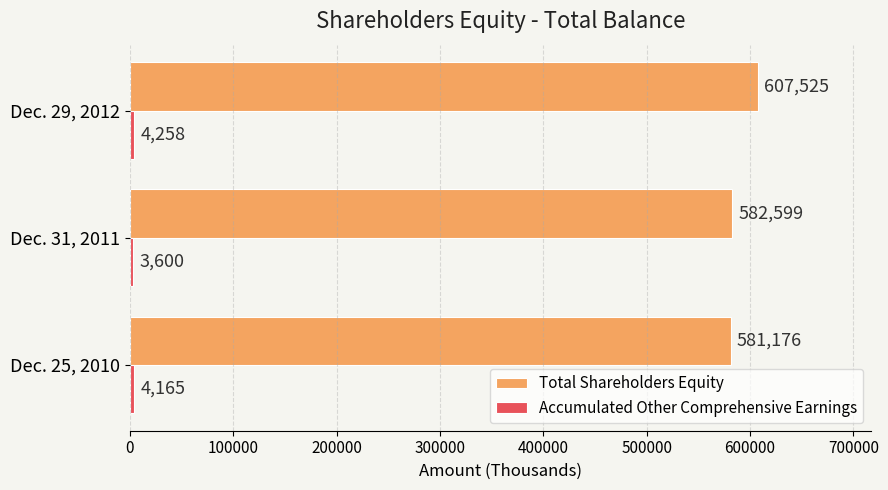

Is it true that Total Shareholders Equity equals 335730 at Dec. 29, 2012?

False